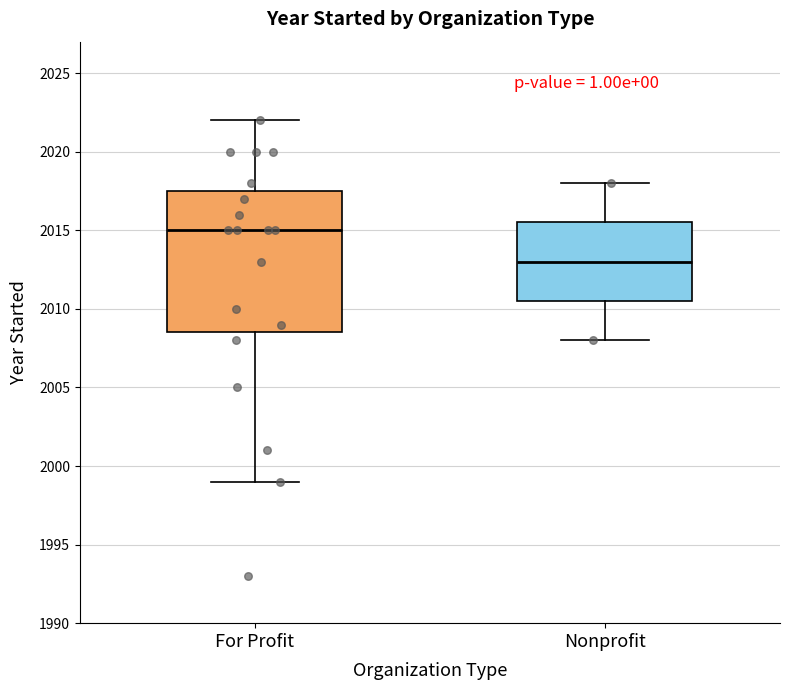

Reading left to right, read every box against the y-axis: the position of its median line, the range the box covers, and the ends of its whiskers. The values are not printed on the chart, so give them approximately, as read against the axis.

For Profit: median 2015.0, box 2008.5 to 2017.5, whiskers 1999.0 to 2022.0
Nonprofit: median 2013.0, box 2010.5 to 2015.5, whiskers 2008.0 to 2018.0